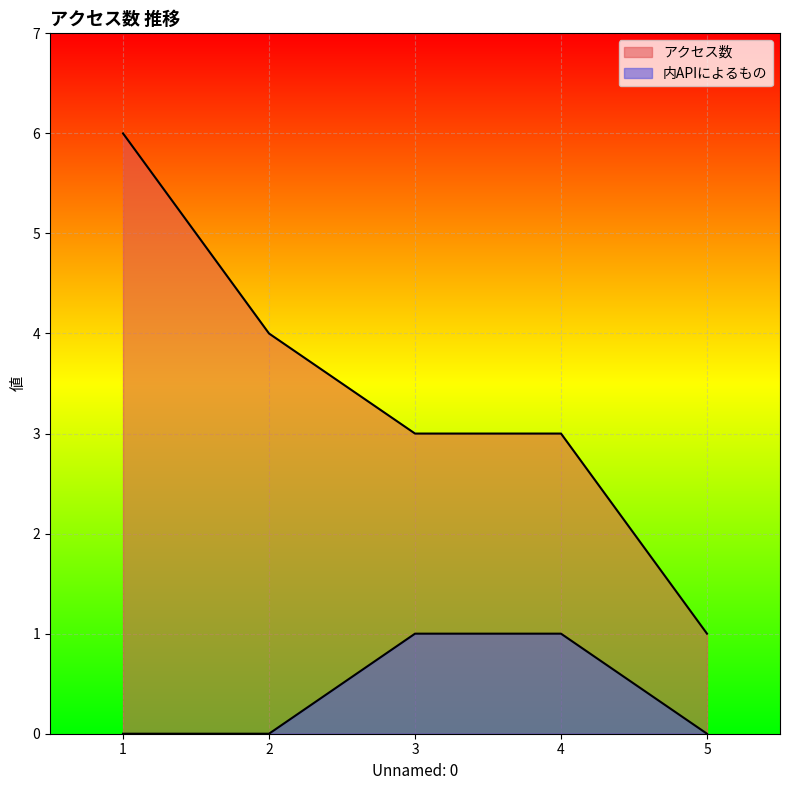

True or false: 内APIによるもの and アクセス数 cross at least once.

False